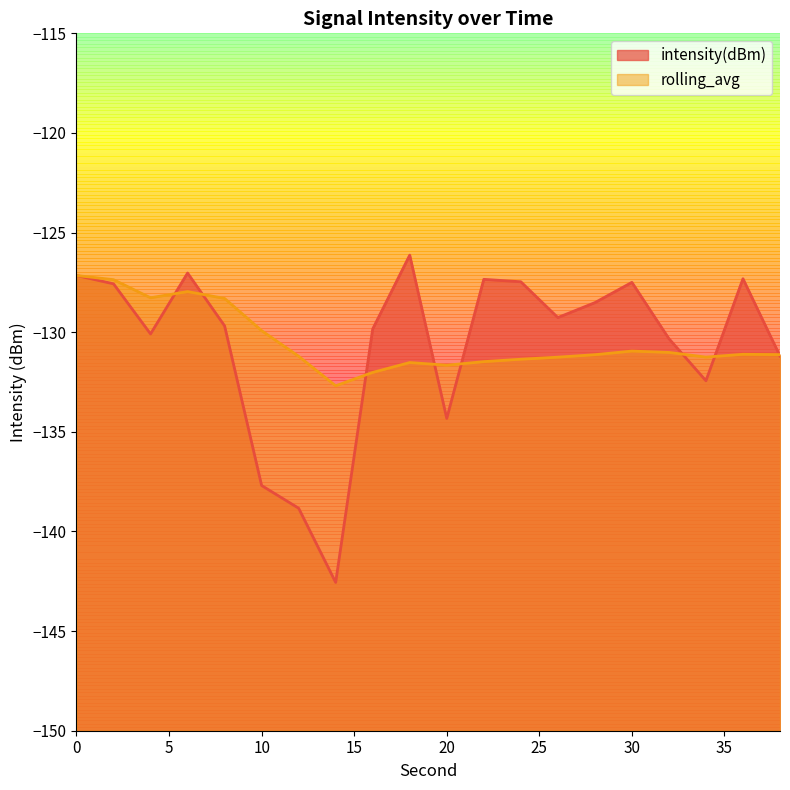

At which category does intensity(dBm) reach its first local peak?

6